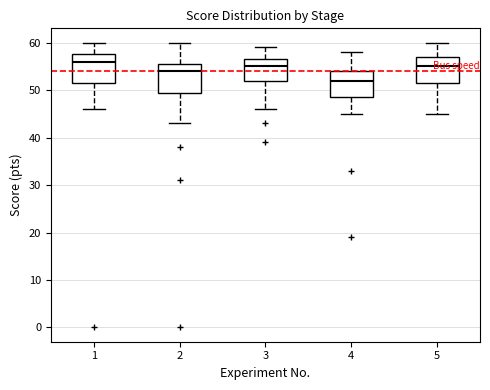

Where does the lower whisker of the box at x = 4 end on the y-axis? The values are not printed on the chart, so give them approximately, as read against the axis.

45